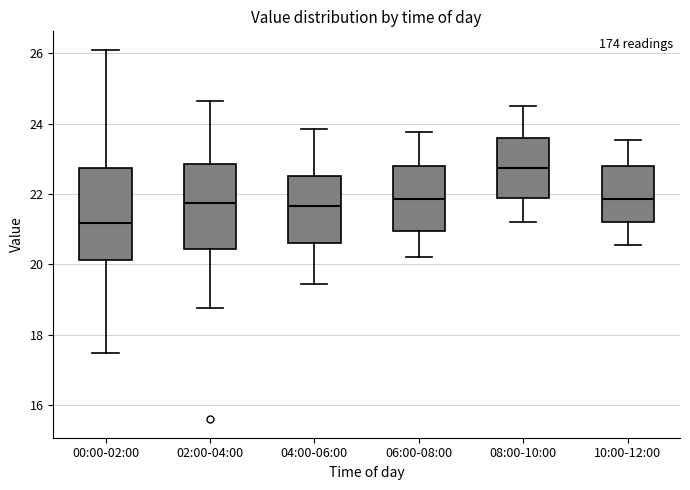

Reading left to right, transcribe this box plot: for each box, give where its median line is, the range the box spans, and where its two whiskers end, as read against the y-axis. The values are not printed on the chart, so give them approximately, as read against the axis.

00:00-02:00: median 21.2, box 20.2 to 22.8, whiskers 17.4 to 26.2
02:00-04:00: median 21.8, box 20.4 to 22.8, whiskers 18.8 to 24.6
04:00-06:00: median 21.6, box 20.6 to 22.6, whiskers 19.4 to 23.8
06:00-08:00: median 21.8, box 21.0 to 22.8, whiskers 20.2 to 23.8
08:00-10:00: median 22.8, box 22.0 to 23.6, whiskers 21.2 to 24.6
10:00-12:00: median 21.8, box 21.2 to 22.8, whiskers 20.6 to 23.6